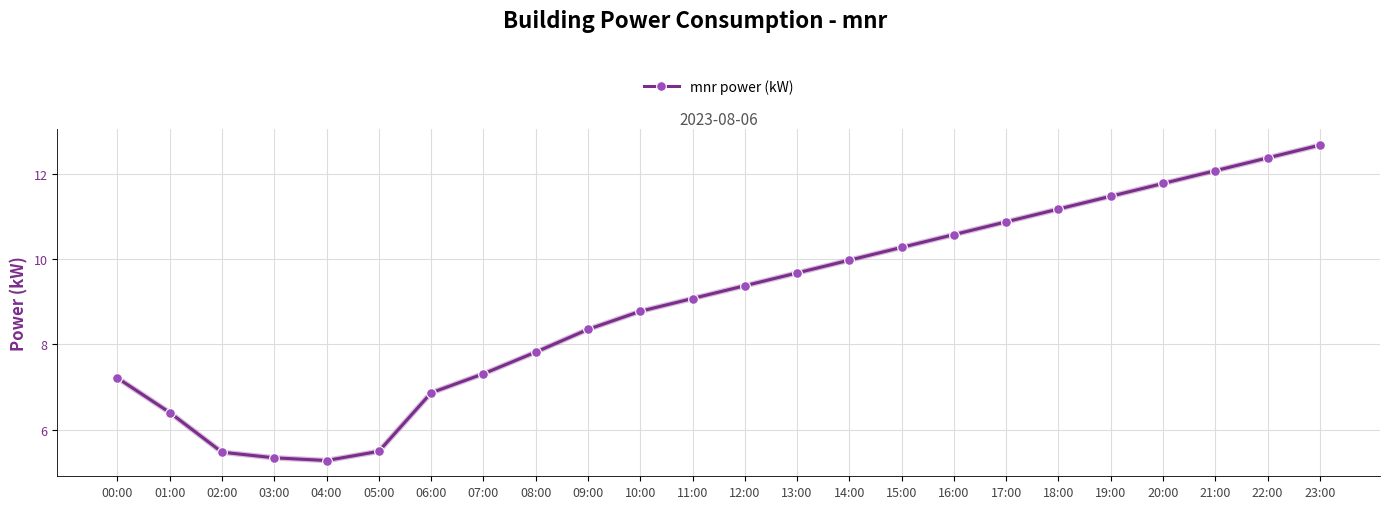

True or false: the data has more than 1 interior local peaks.

False